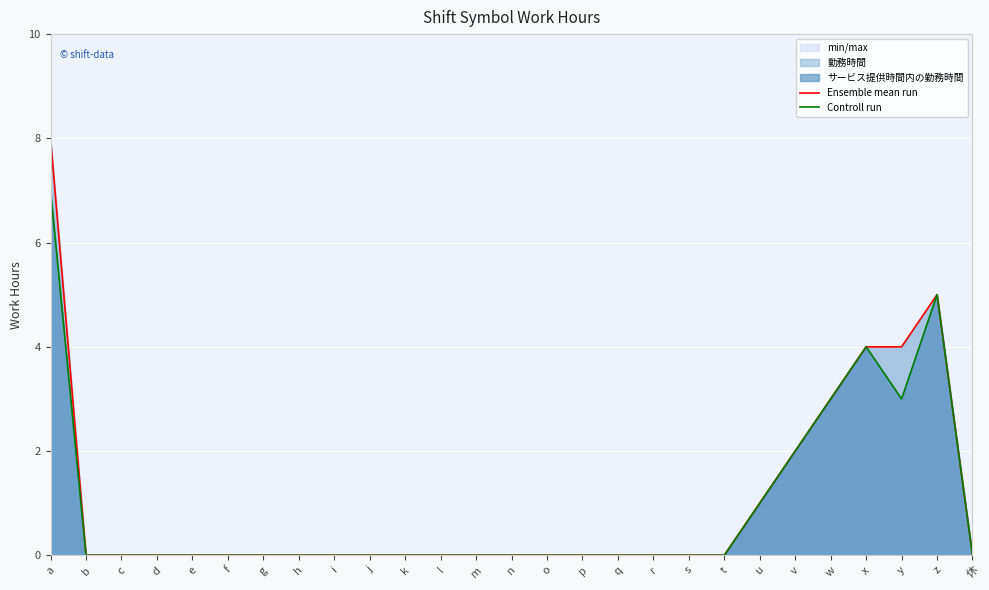

What is the difference between the Ensemble mean run values at d and z?

5